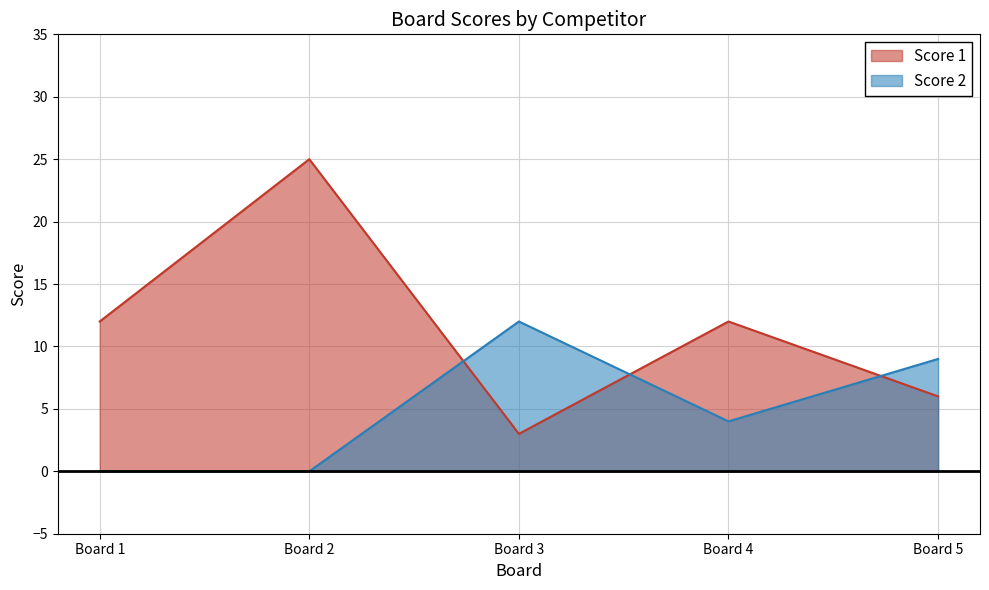

At Board 1, list the series in order from largest to smallest.

Score 1, Score 2